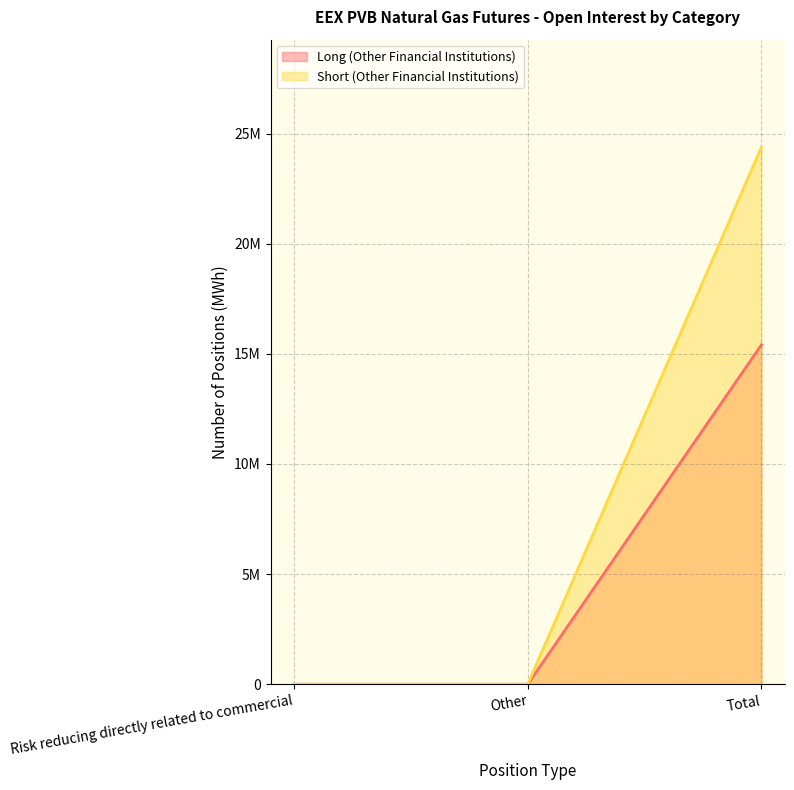

What is the difference between the maximum and minimum values in the Long (Other Financial Institutions) series?

15408410